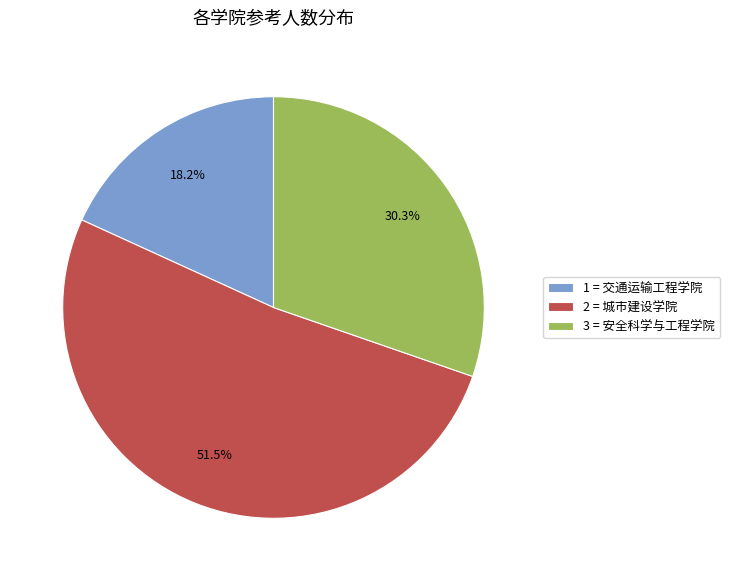

Do 2 = 城市建设学院 and 3 = 安全科学与工程学院 together represent more than half of the pie?

Yes